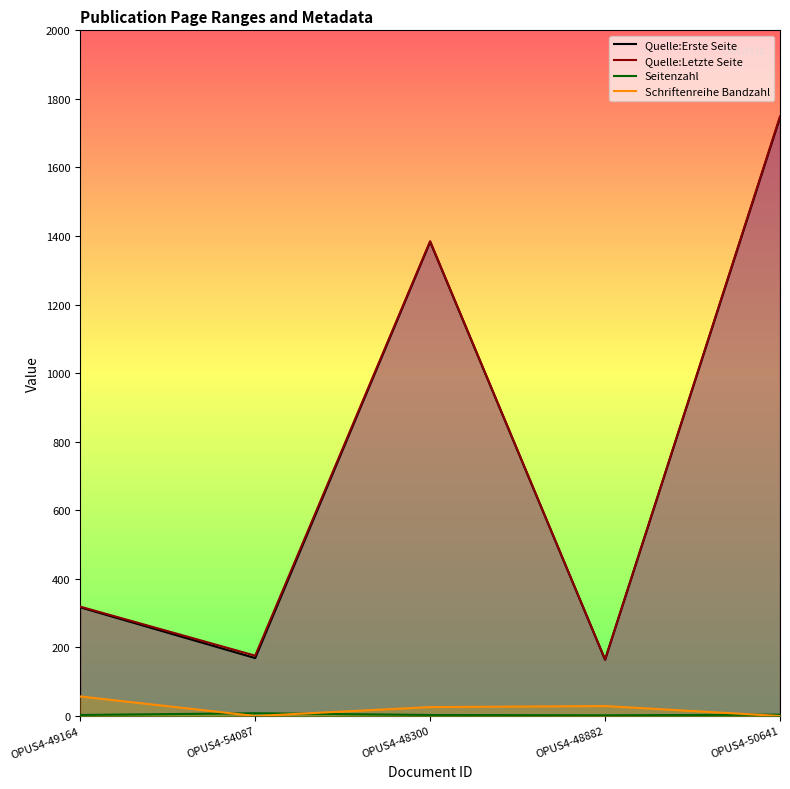

The Quelle:Letzte Seite series shows 1749 at OPUS4-50641. True or false?

True